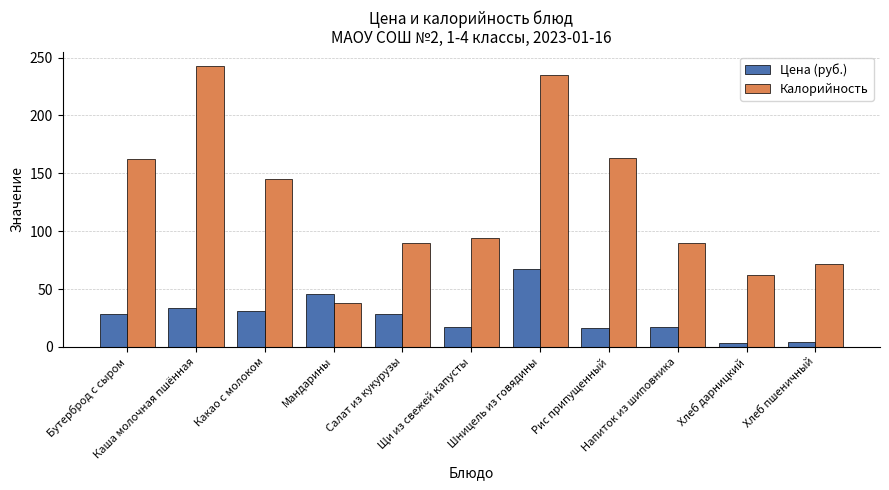

Are the bars grouped side by side (vs. stacked)?

Yes